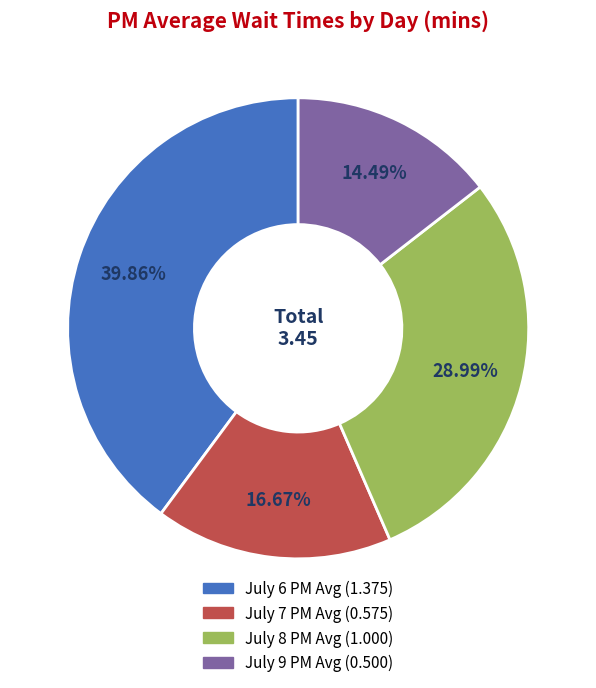

Does any single category account for the majority?

No